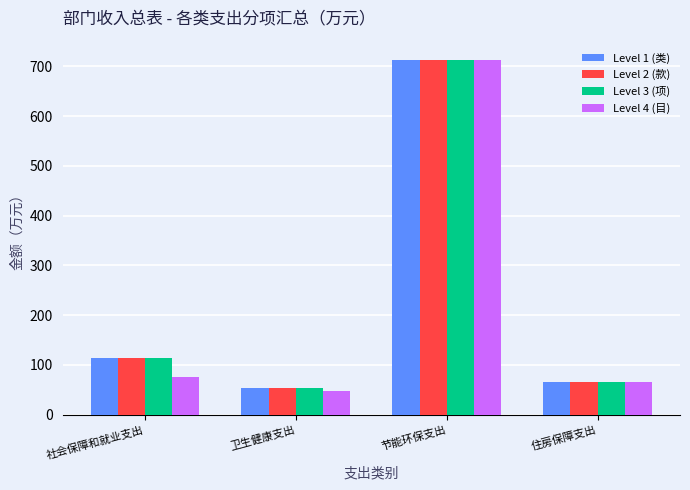

What is the minimum value for Level 2 (款)?

53.4